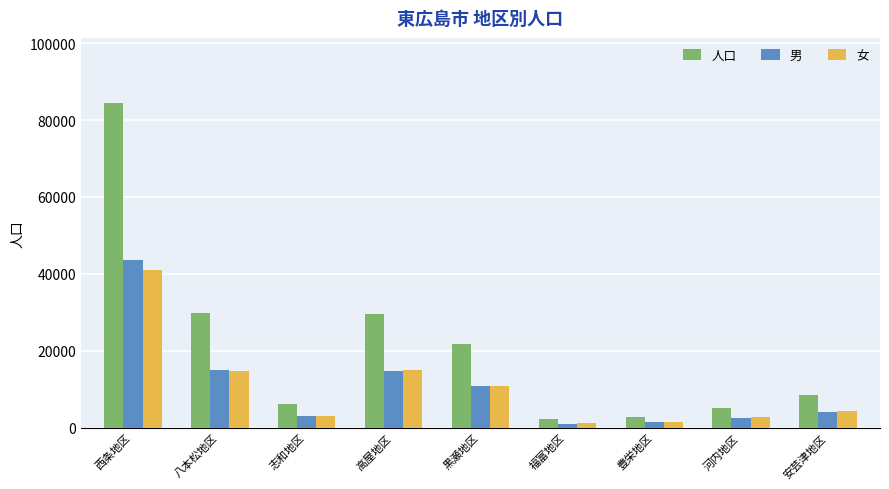

At which category is the sum across all series the highest?

西条地区